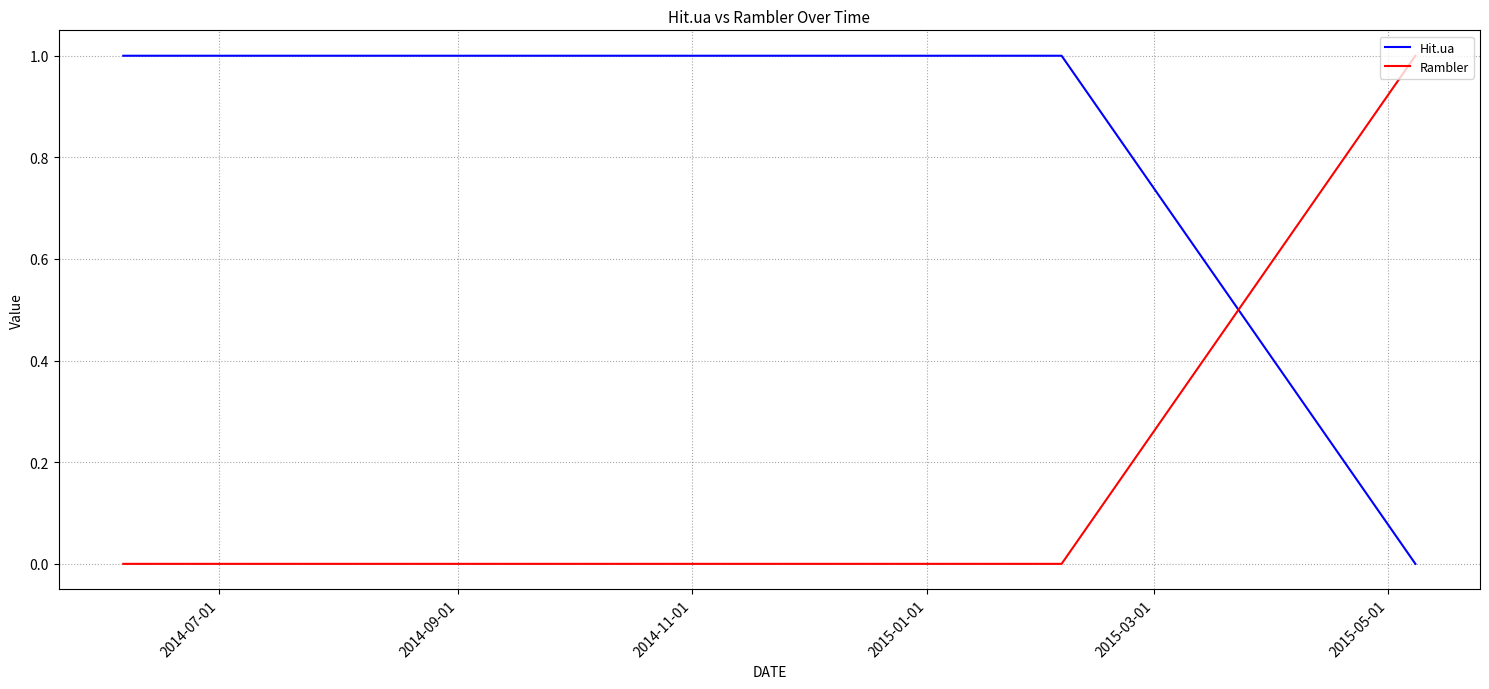

Which series has the largest total across all categories?

Hit.ua